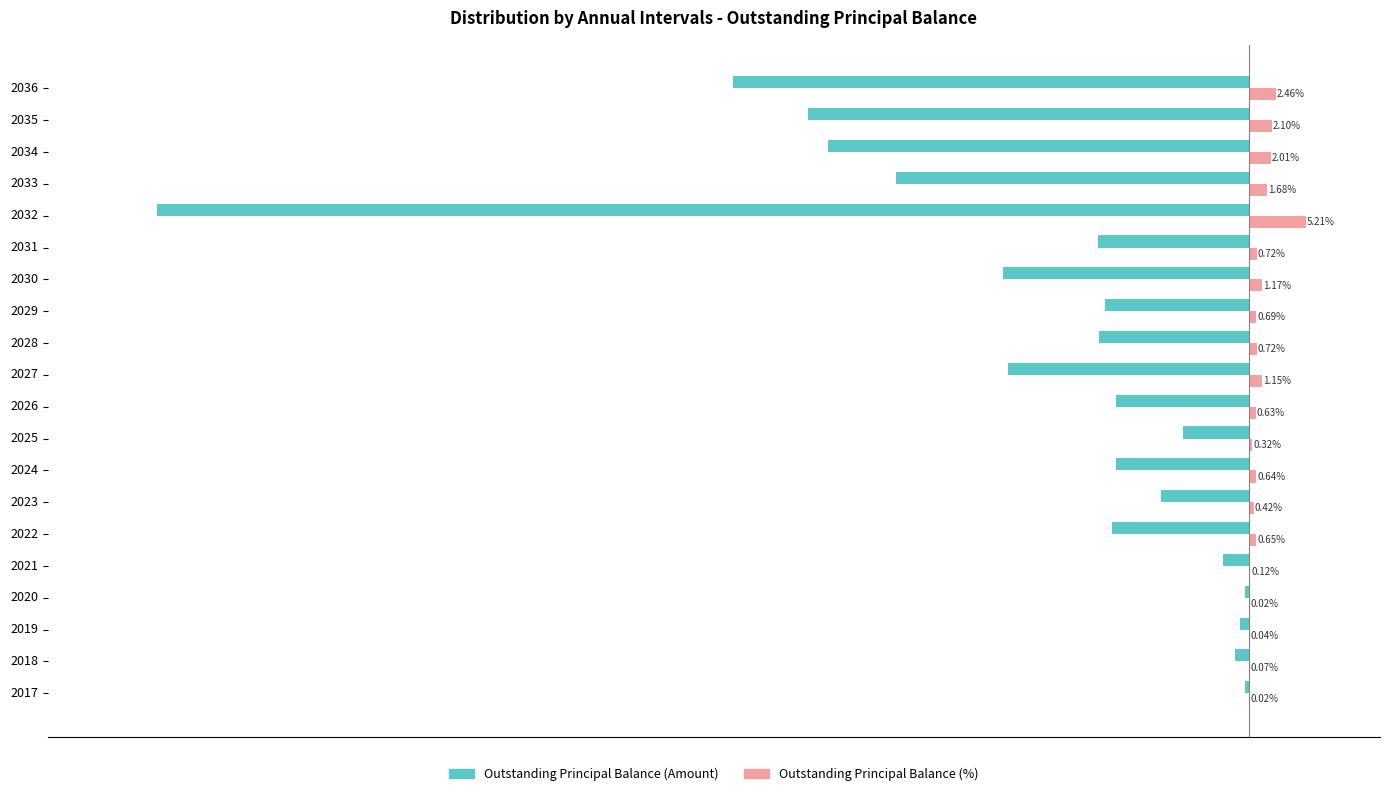

Which series has the largest total across all categories?

Outstanding Principal Balance (%)